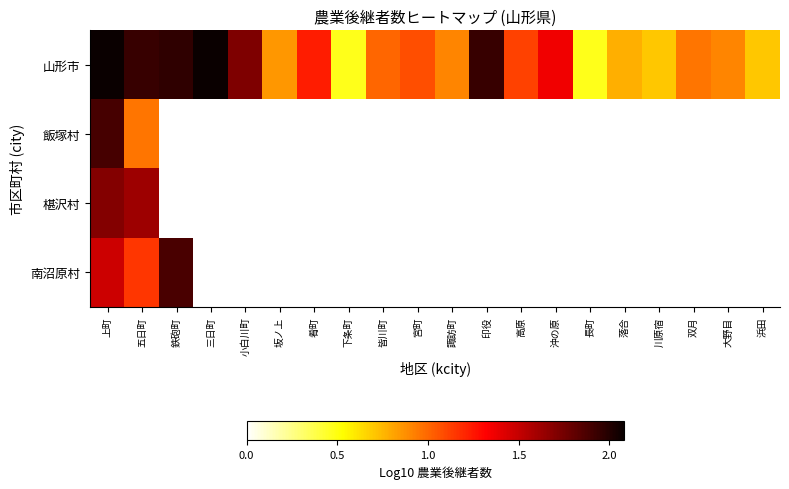

At which category is the sum across all series the highest?

上町